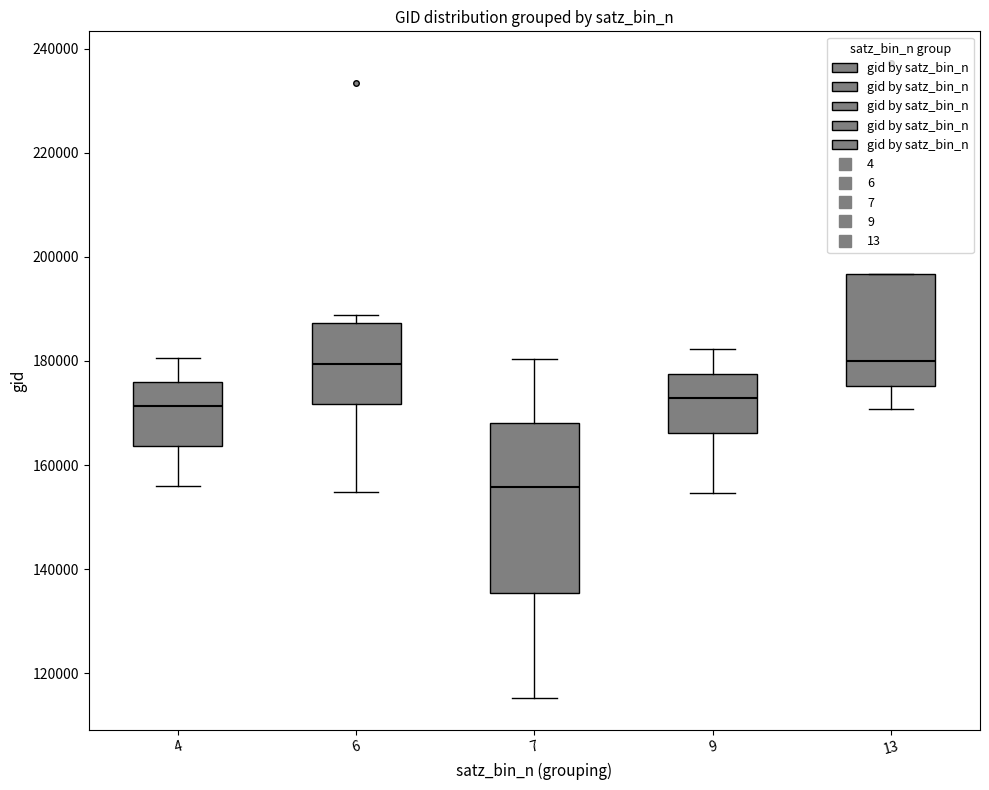

Reading left to right, transcribe this box plot: for each box, give where its median line is, the range the box spans, and where its two whiskers end, as read against the y-axis. The values are not printed on the chart, so give them approximately, as read against the axis.

4: median 172000, box 164000 to 176000, whiskers 156000 to 180000
6: median 180000, box 172000 to 188000, whiskers 154000 to 188000 (just above the box's upper edge)
7: median 156000, box 136000 to 168000, whiskers 116000 to 180000
9: median 172000, box 166000 to 178000, whiskers 154000 to 182000
13: median 180000, box 176000 to 196000, whiskers 170000 to 196000